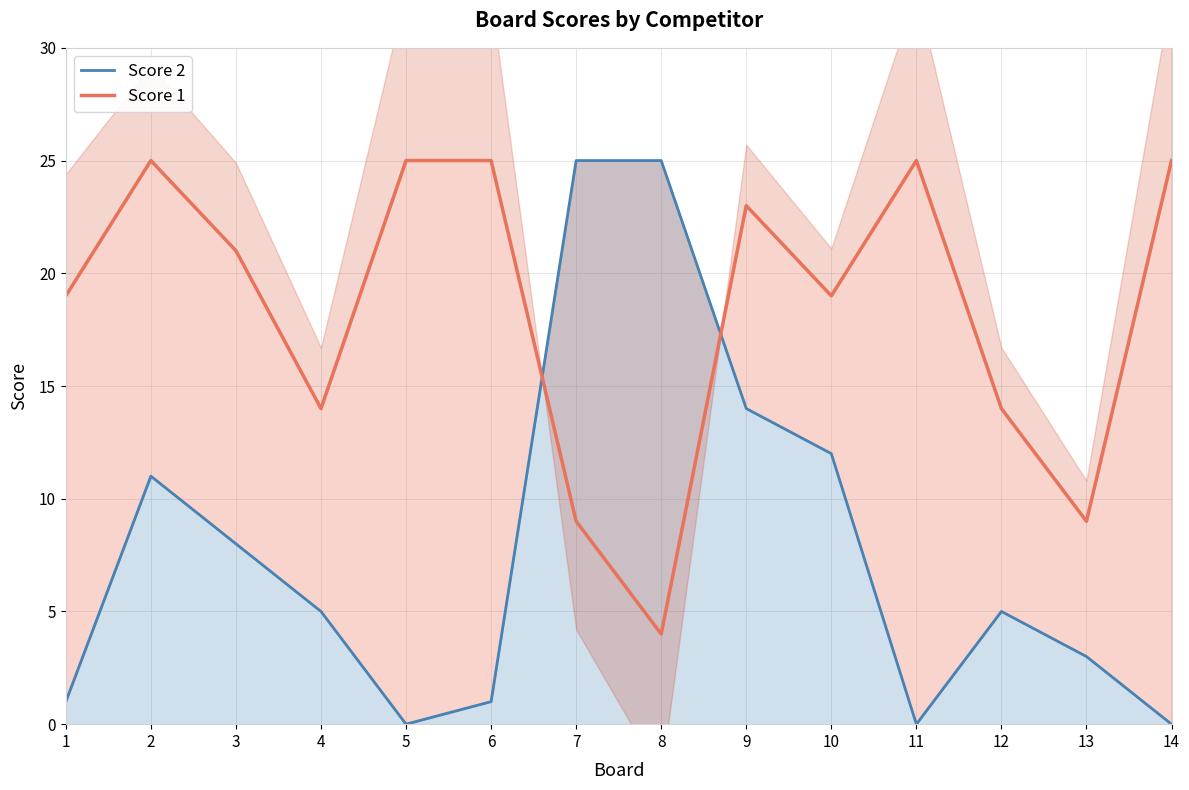

Which series ends up on top after the final intersection of Score 2 and Score 1?

Score 1